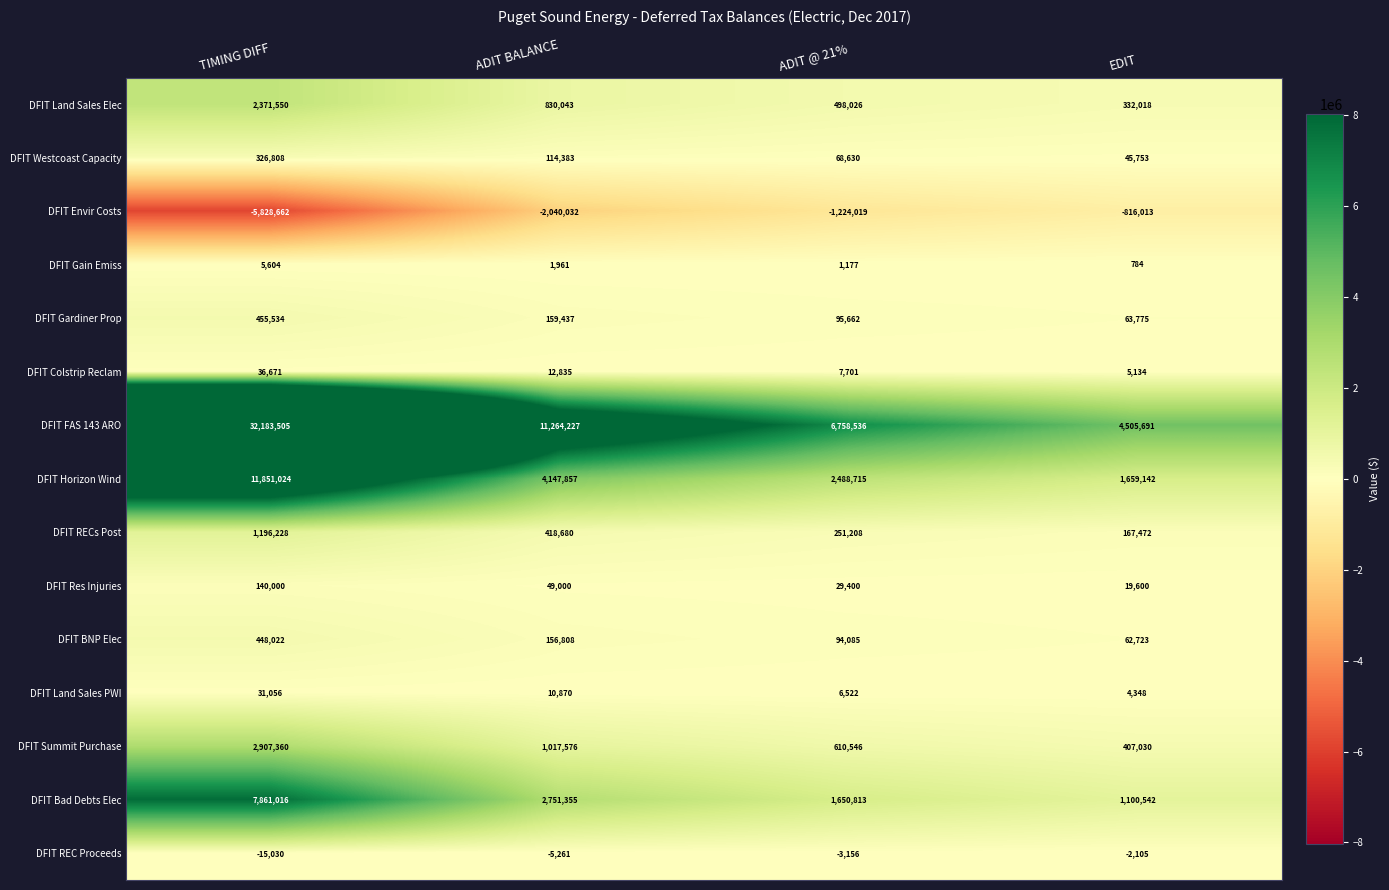

At which category is the sum across all series the highest?

TIMING DIFF